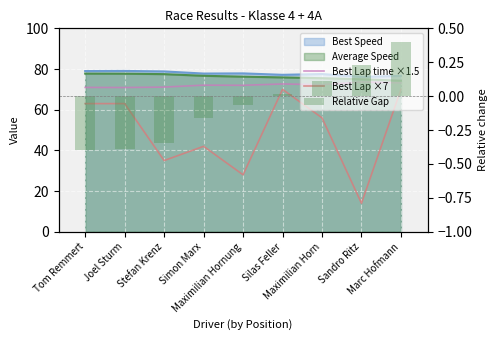

What is the difference between the maximum and minimum values in the Best Lap time ×1.5 series?

2.7